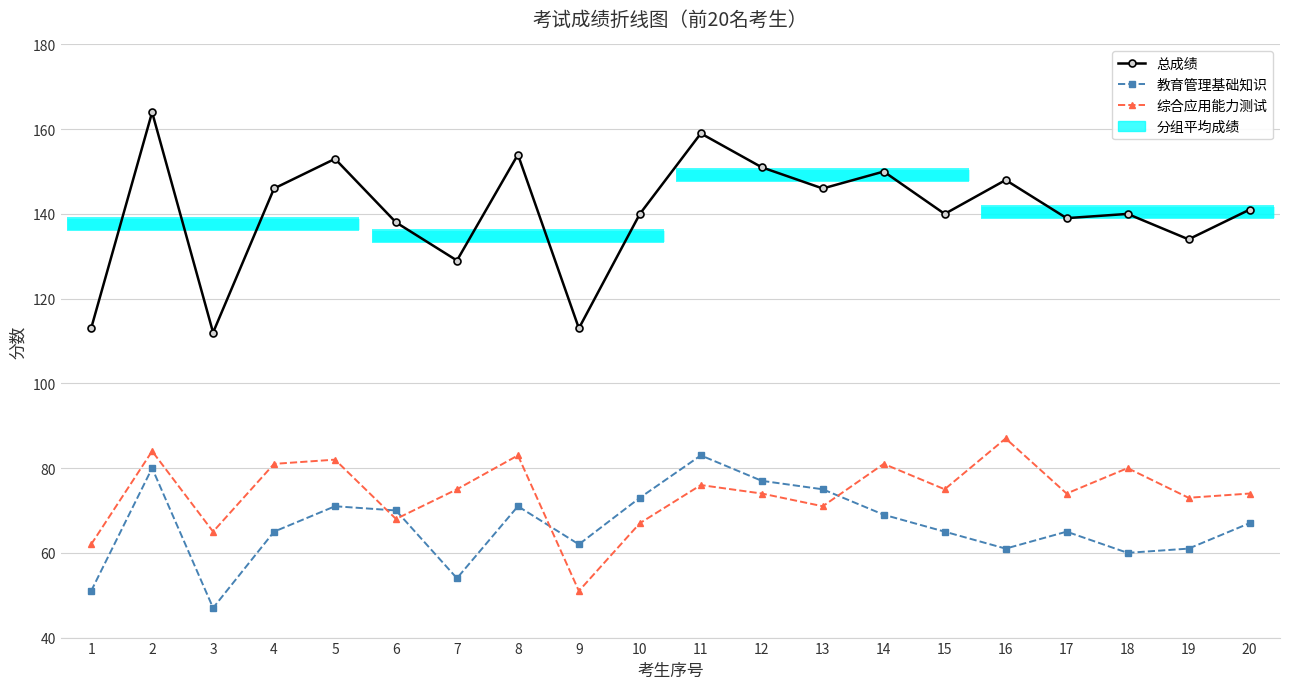

Is the value of 总成绩 at 14 greater than the value of 教育管理基础知识 at 16?

Yes